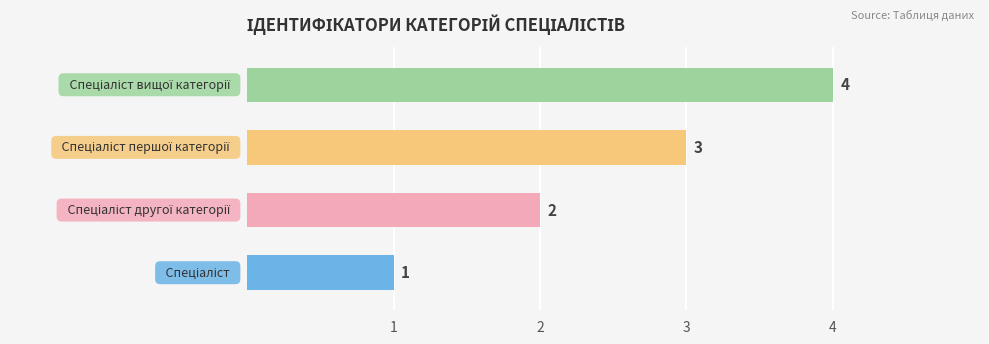

What is the difference between the second highest and second lowest values?

1